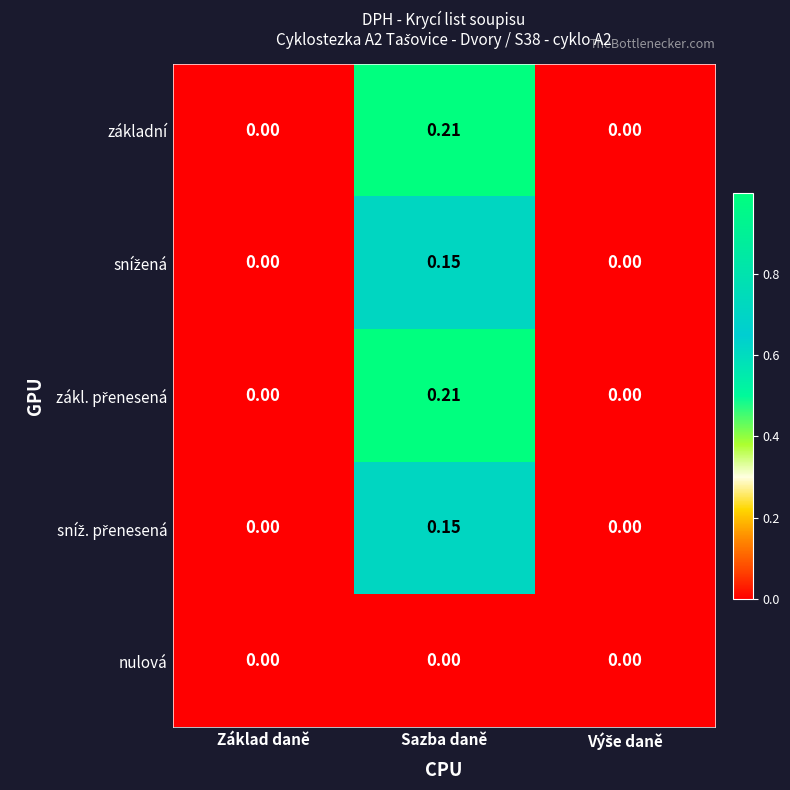

At which category is the sum across all series the highest?

Sazba daně